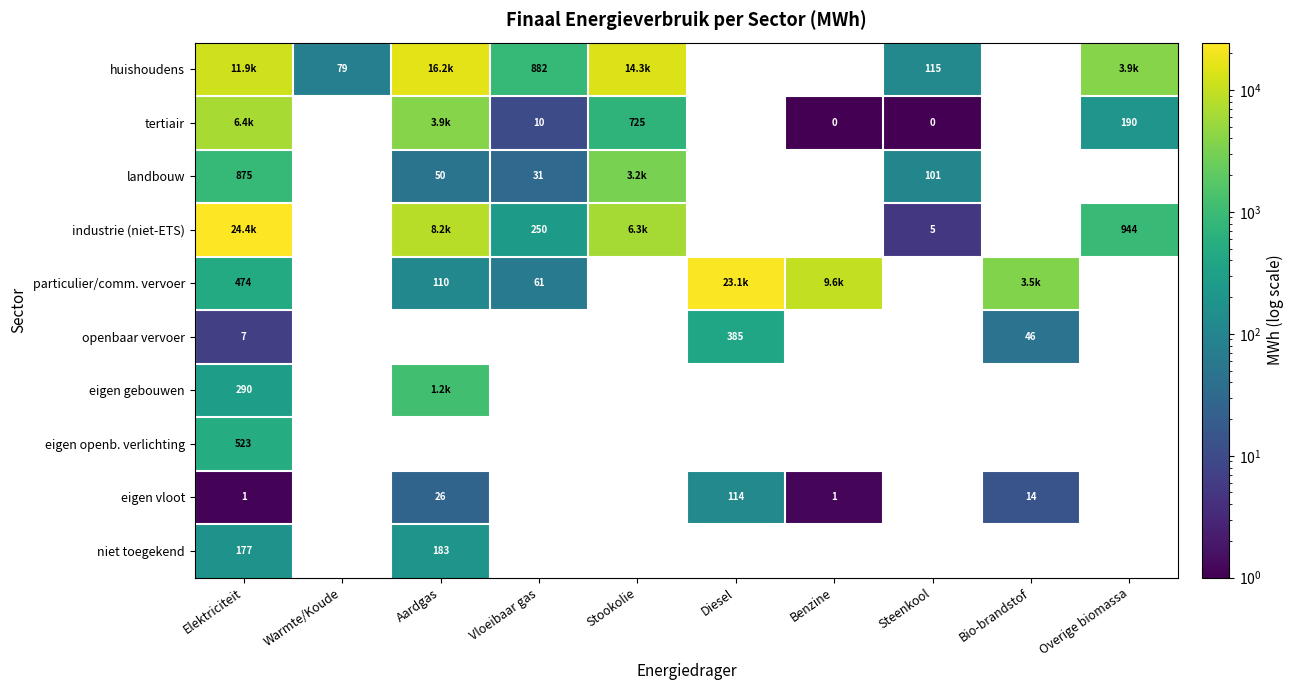

True or false: huishoudens has a value of 20027.2 at Stookolie.

False